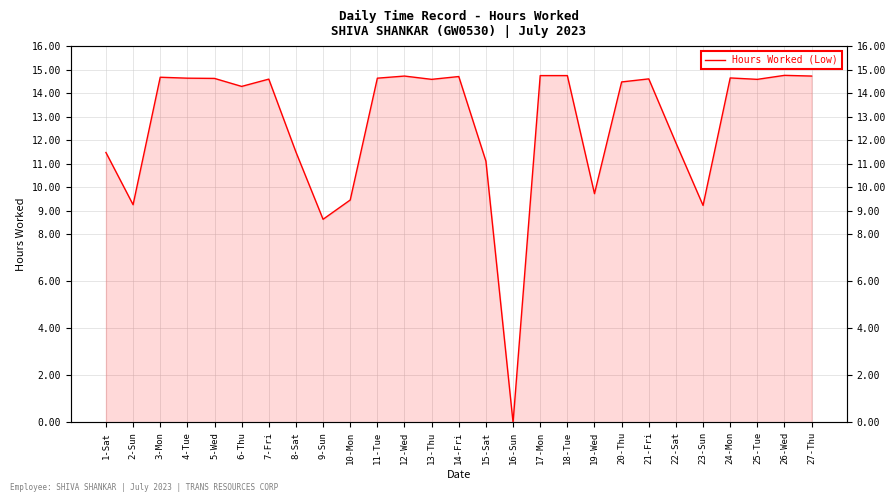

Where is the first local maximum?

3-Mon